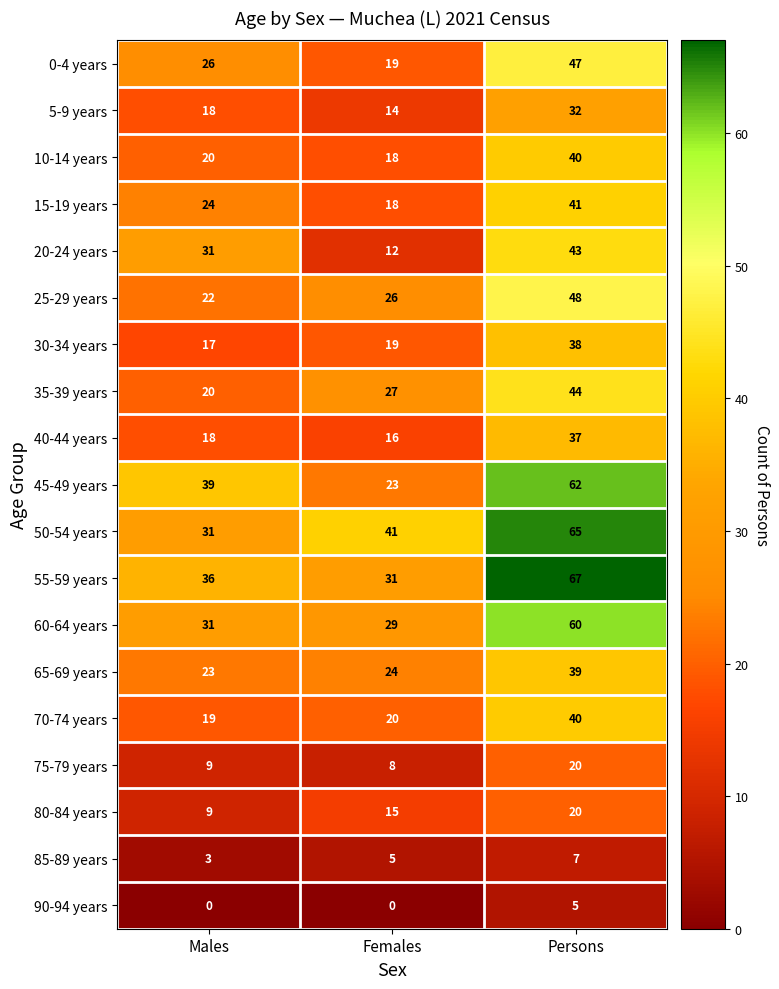

What is the total value across all series at Females?

365